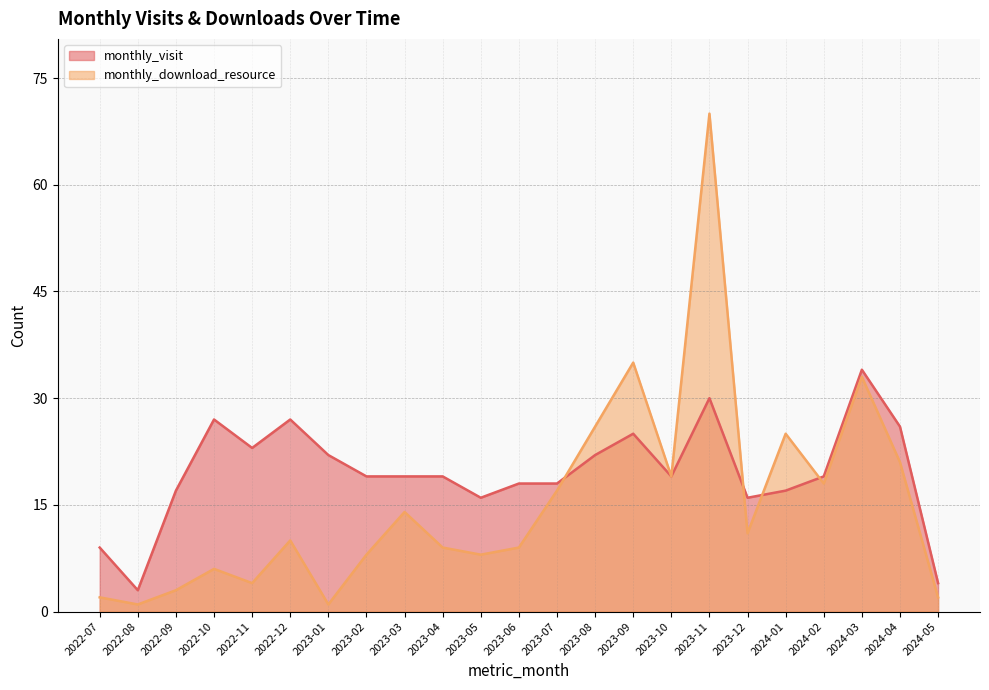

What is the total value across all series at 2022-12?

37